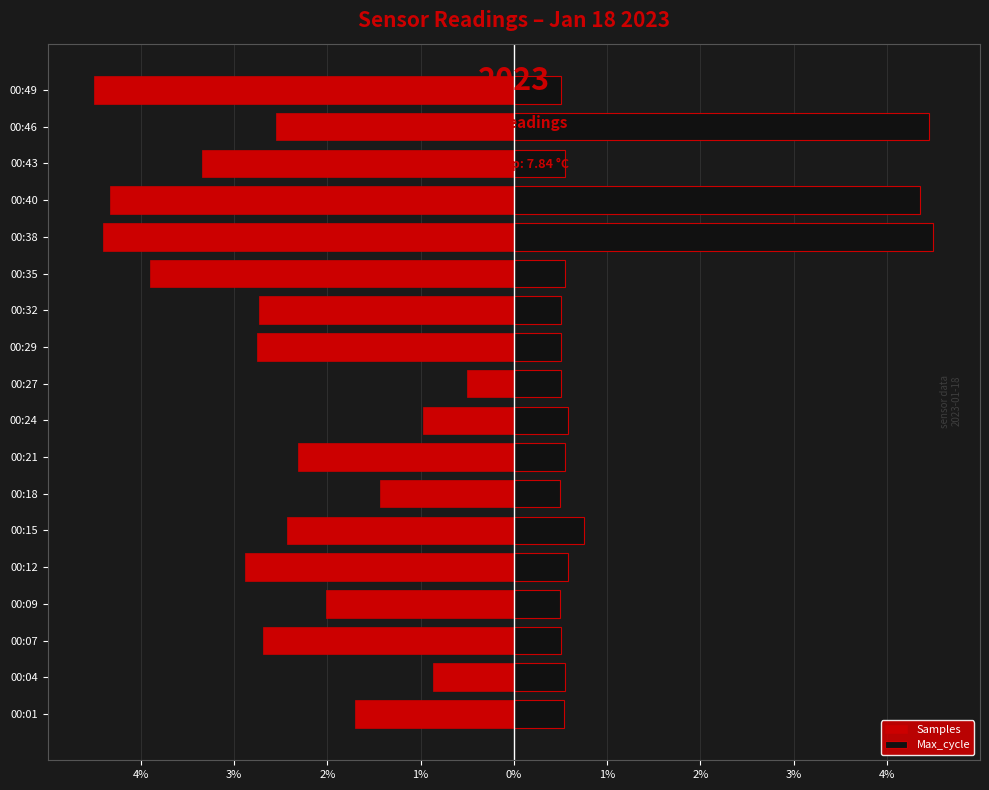

Reading left to right, what are all the values shown in this chart?

Samples: -1.7	-0.9	-2.7	-2.0	-2.9	-2.4	-1.4	-2.3	-1.0	-0.5	-2.8	-2.7	-3.9	-4.4	-4.3	-3.3	-2.5	-4.5
Max_cycle: 0.5	0.6	0.5	0.5	0.6	0.7	0.5	0.6	0.6	0.5	0.5	0.5	0.6	4.5	4.4	0.6	4.4	0.5